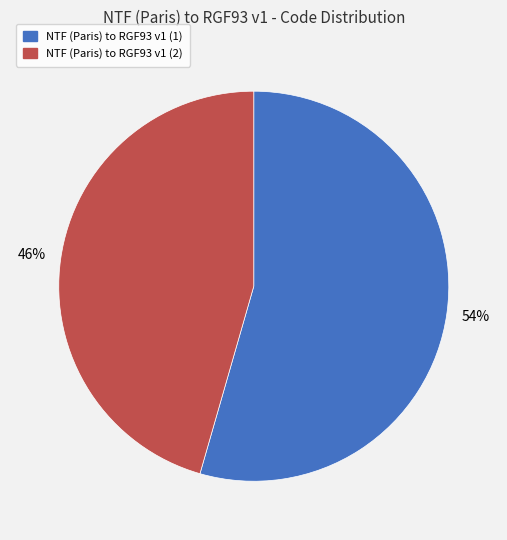

To the nearest percent, what is the average slice percentage?

50%